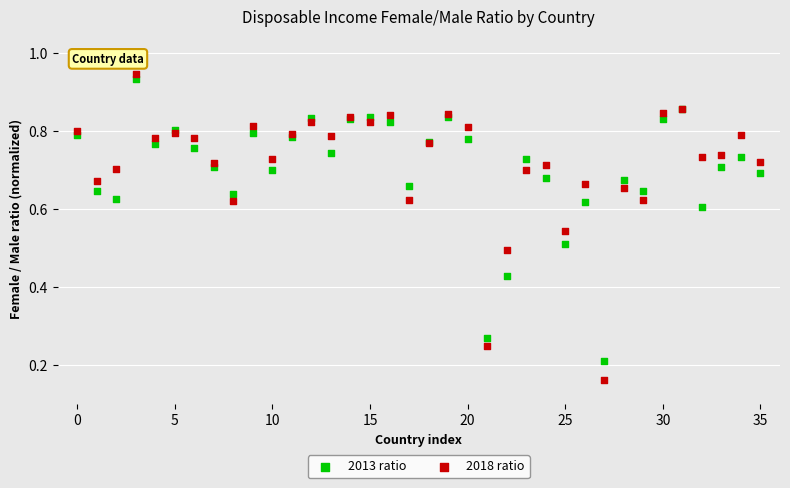

Which series has the widest spread of Y values?

2018 ratio